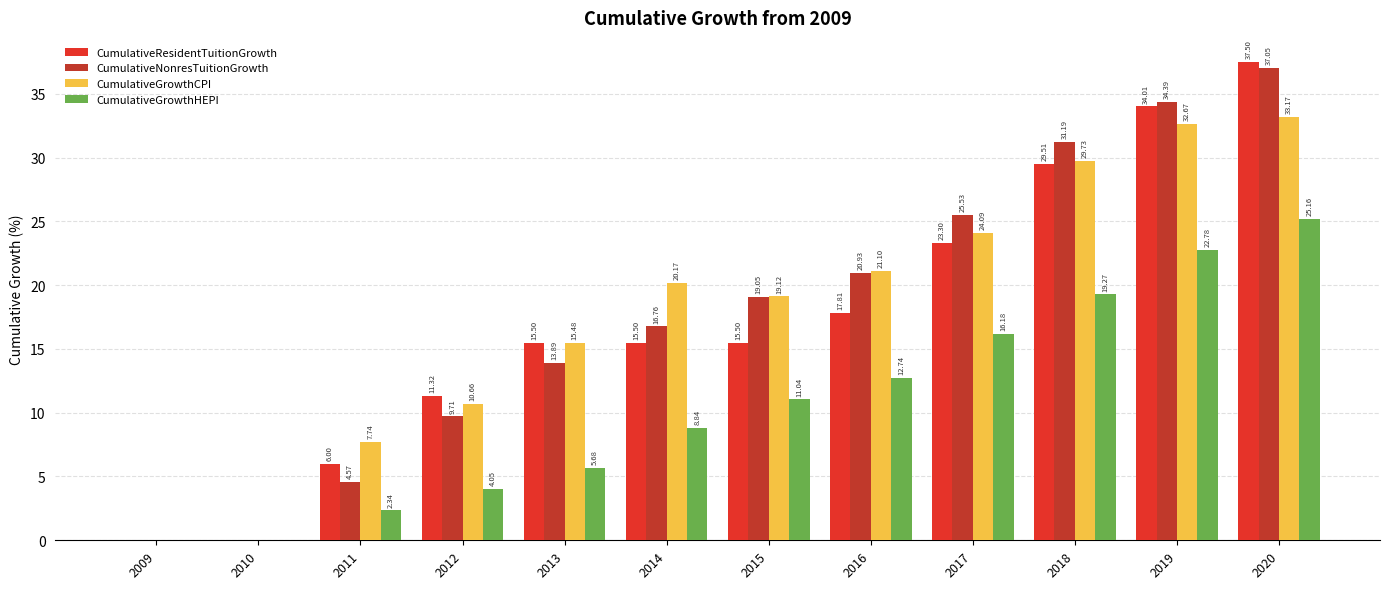

What is the difference between the highest and lowest values at 2013?

9.8